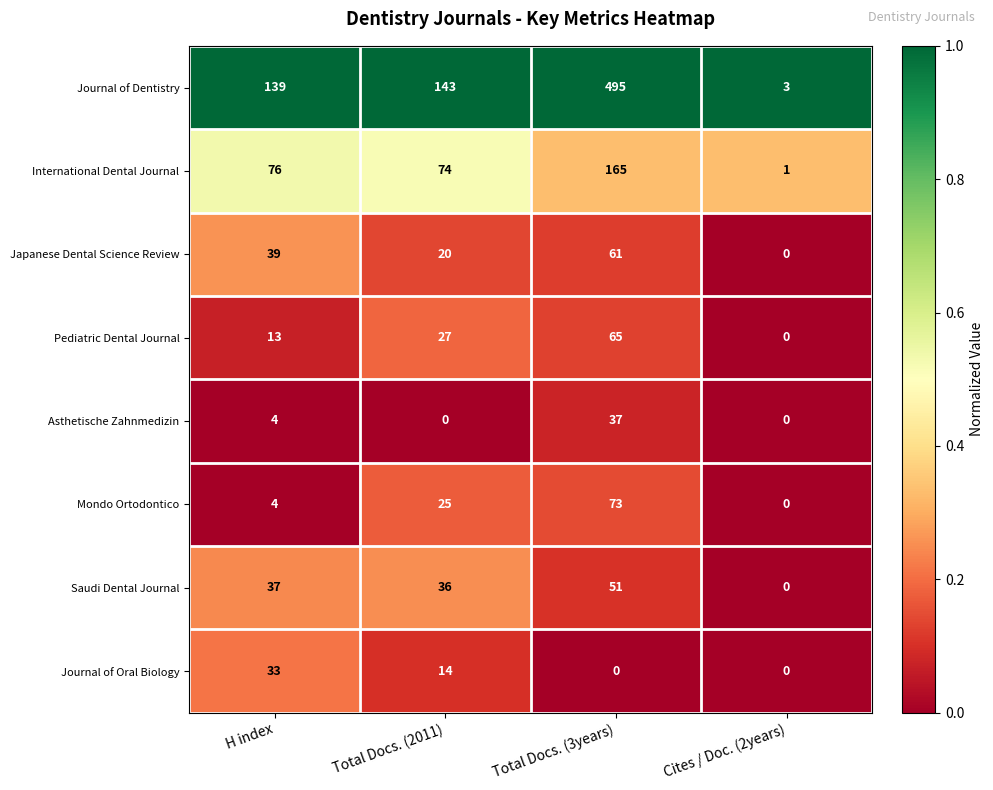

What is the difference between the Journal of Dentistry values at Total Docs. (3years) and H index?

356